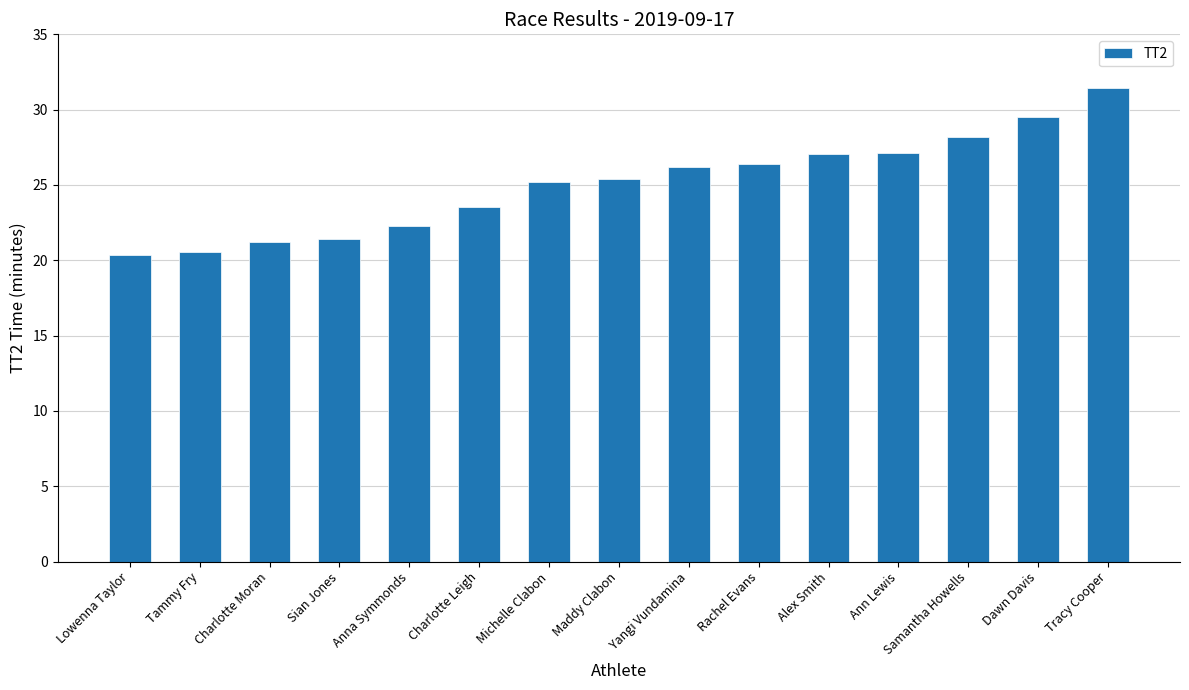

How many values exceed 25?

9